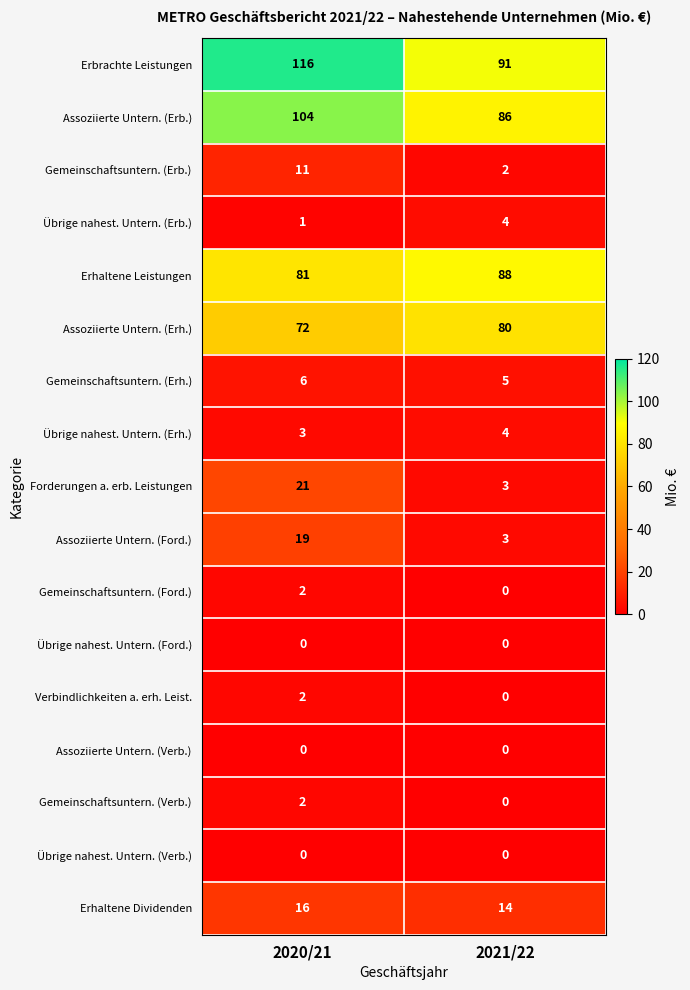

What is the difference between the highest and lowest values at 2020/21?

116